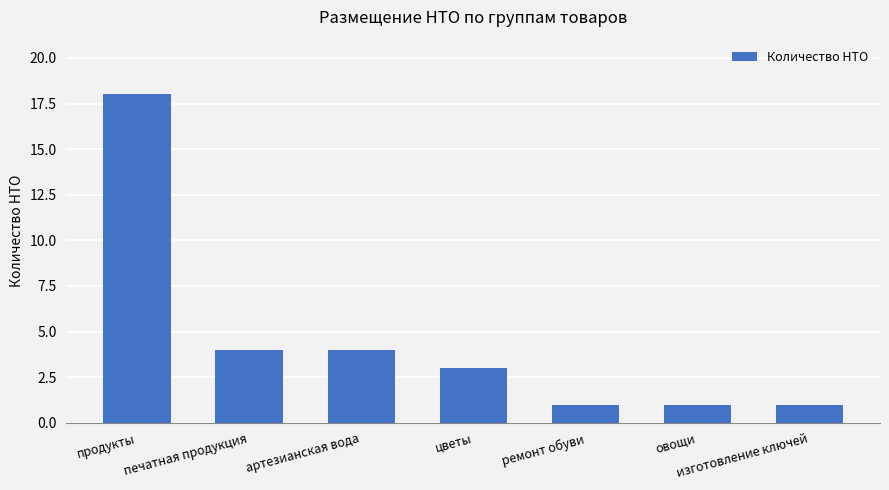

The chart shows a value of 1 at артезианская вода. True or false?

False